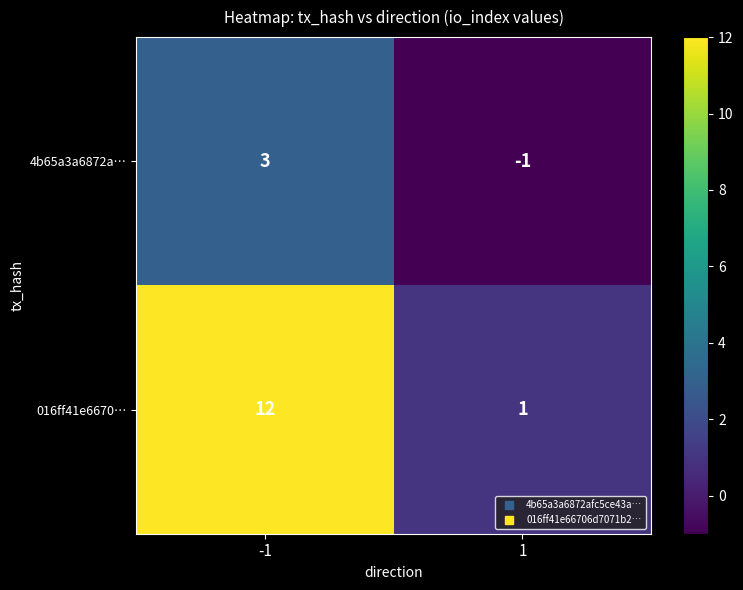

What is the spread (max minus min) of values at -1?

9